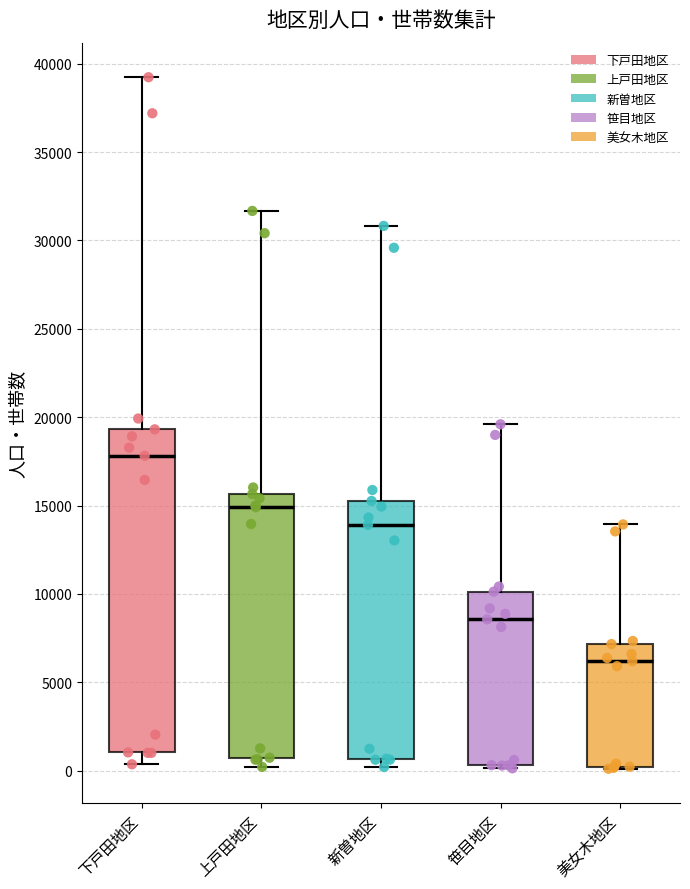

Comparing the boxes themselves (not the whiskers), which one is the tallest?

下戸田地区